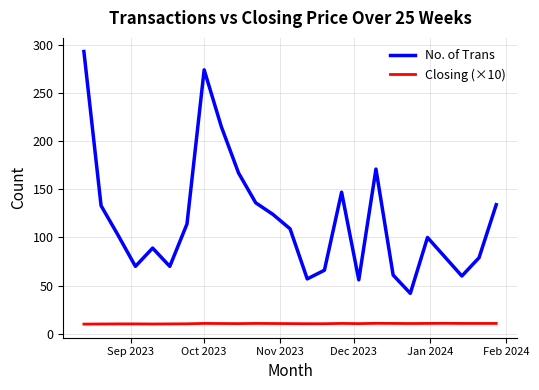

Rank the series by their average value, from lowest to highest.

Closing (×10), No. of Trans